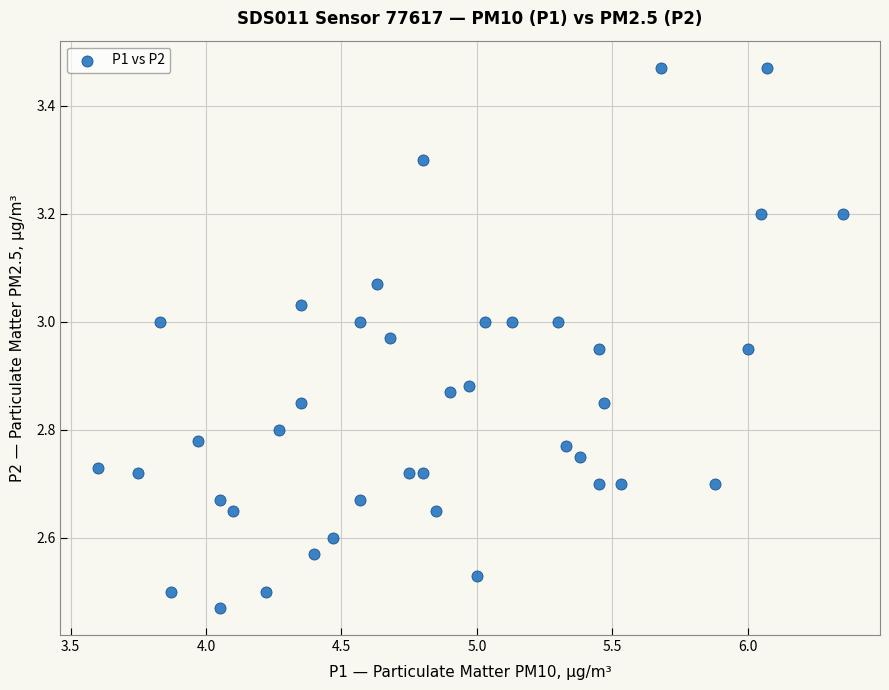

What is the range of Y values (max minus min)?

1.0